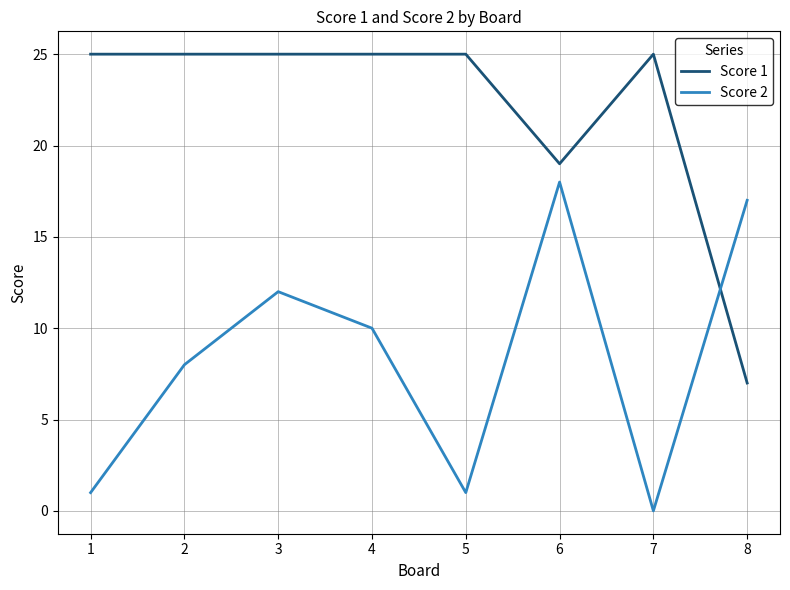

What is the spread (max minus min) of values at 7?

25